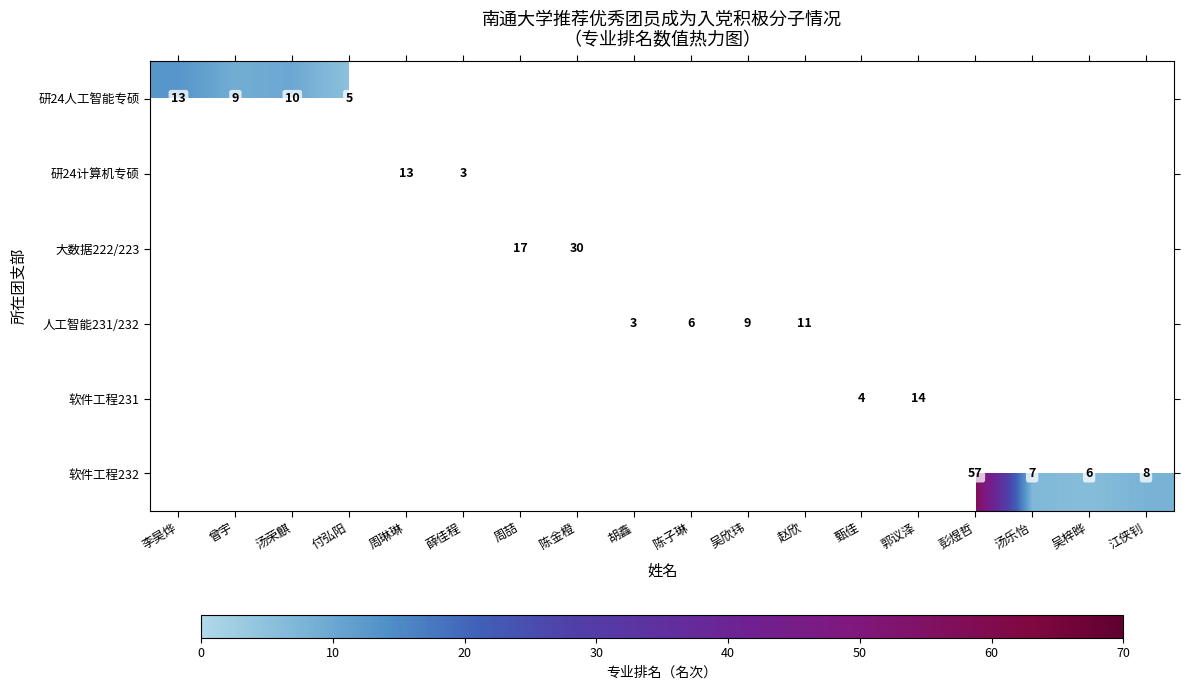

True or false: 研24人工智能专硕 has a value of 5 at 付弘阳.

True